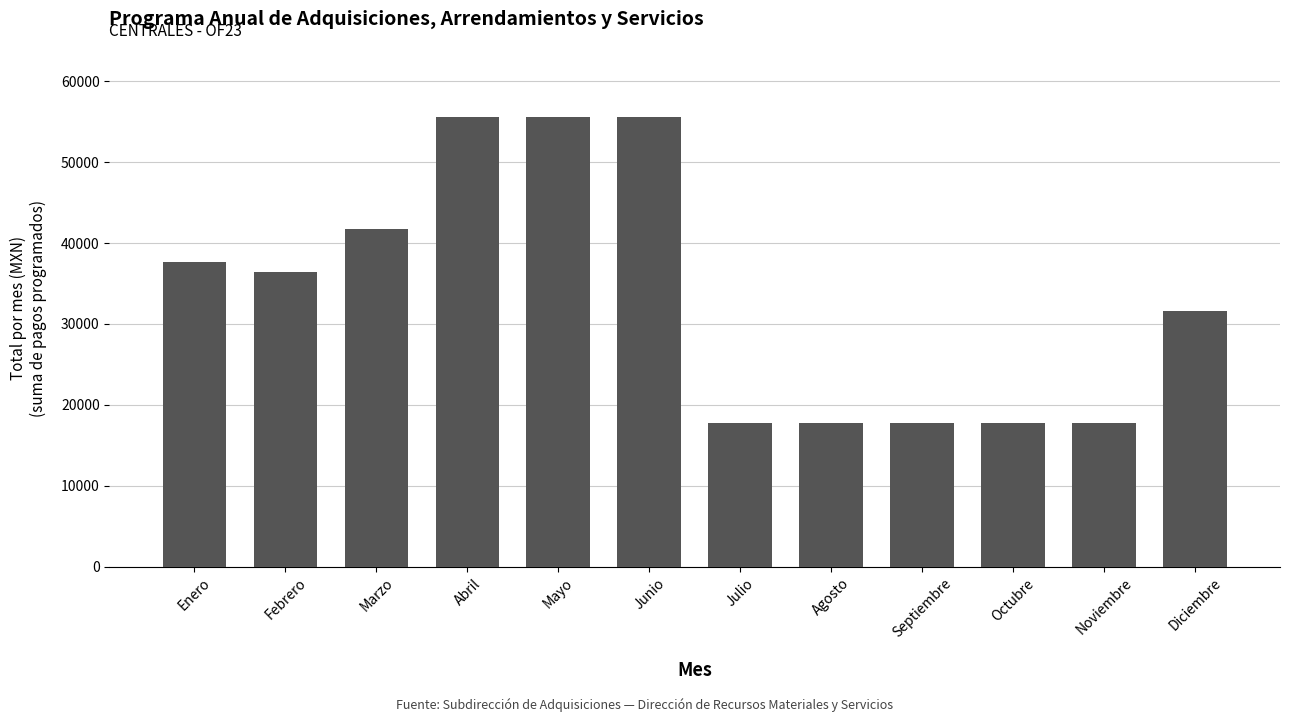

Is it true that the value at Diciembre is 16912.3?

False